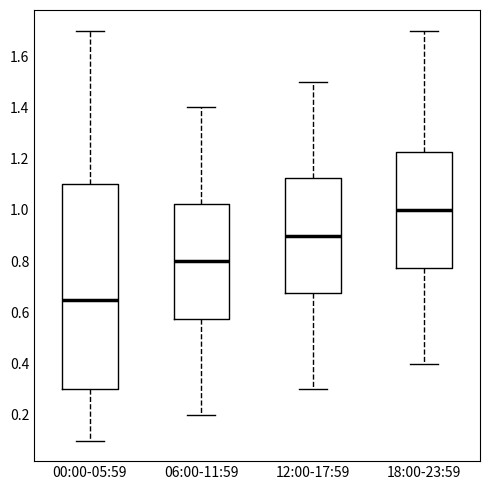

Where is the lower edge of the box for 00:00-05:59 on the y-axis? The values are not printed on the chart, so give them approximately, as read against the axis.

0.30